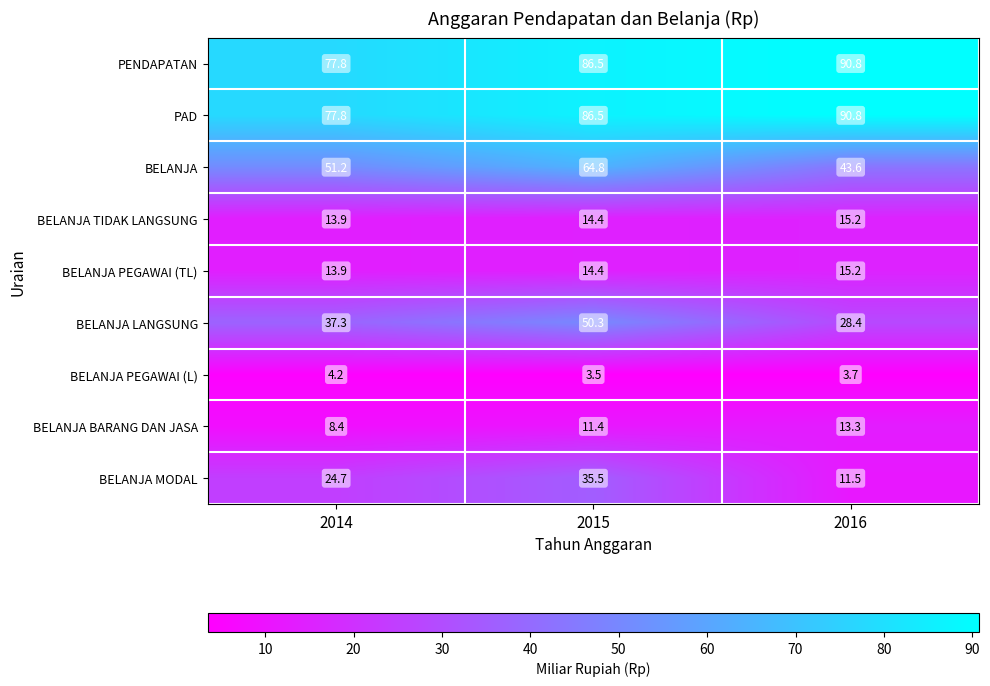

Reading left to right, transcribe all the data shown in this chart.

PENDAPATAN: 2014=77.8	2015=86.5	2016=90.8
PAD: 2014=77.8	2015=86.5	2016=90.8
BELANJA: 2014=51.2	2015=64.8	2016=43.6
BELANJA TIDAK LANGSUNG: 2014=13.9	2015=14.4	2016=15.2
BELANJA PEGAWAI (TL): 2014=13.9	2015=14.4	2016=15.2
BELANJA LANGSUNG: 2014=37.3	2015=50.3	2016=28.4
BELANJA PEGAWAI (L): 2014=4.2	2015=3.5	2016=3.7
BELANJA BARANG DAN JASA: 2014=8.4	2015=11.4	2016=13.3
BELANJA MODAL: 2014=24.7	2015=35.5	2016=11.5